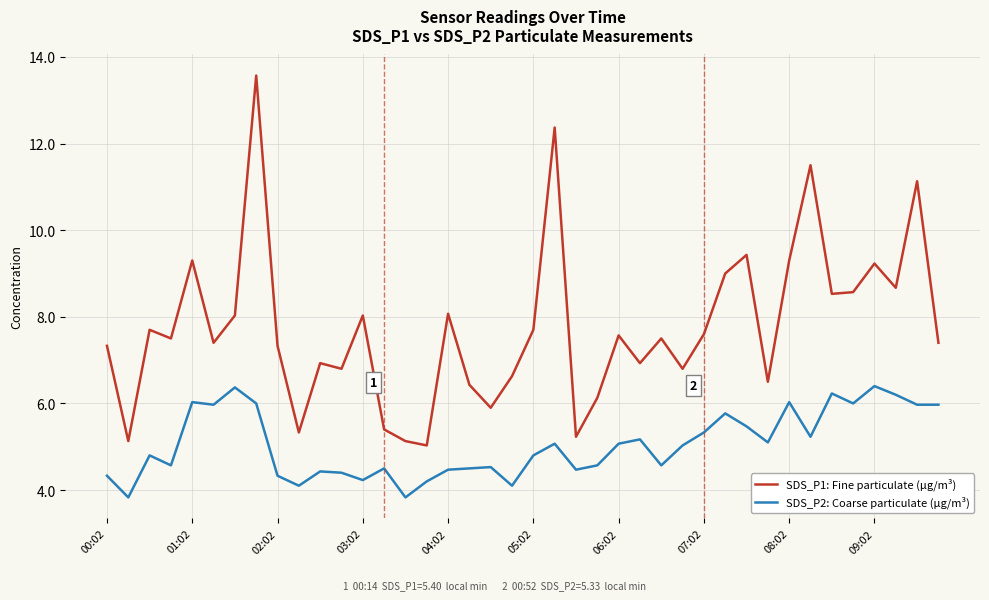

List the series in order of their overall mean, highest first.

SDS_P1: Fine particulate (µg/m³), SDS_P2: Coarse particulate (µg/m³)